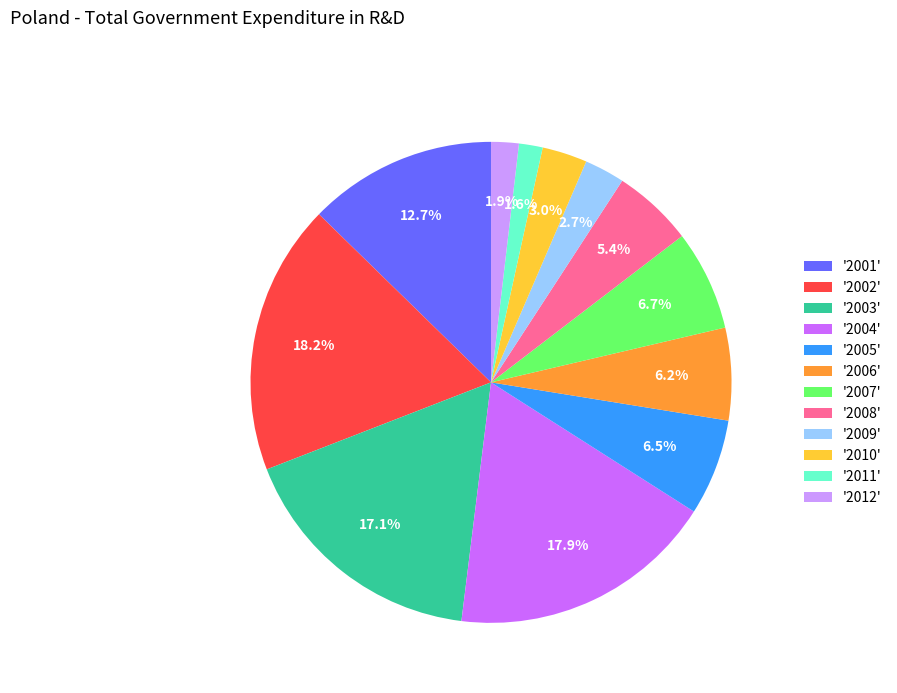

To the nearest percent, what is the difference between the largest and smallest slice percentages?

17%